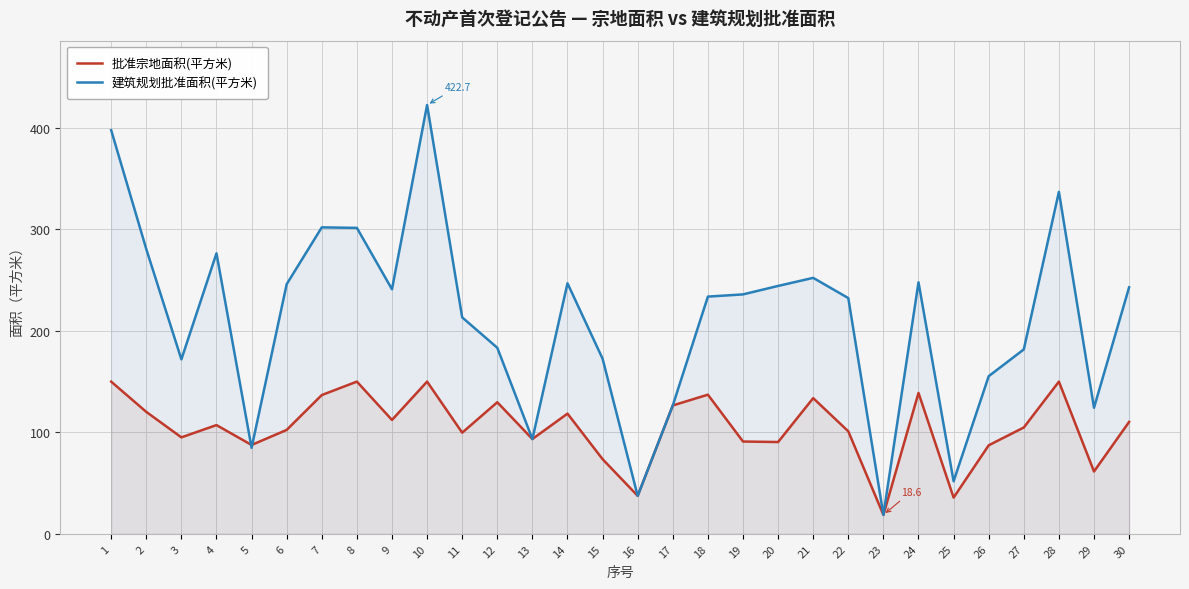

What is the maximum value for 建筑规划批准面积(平方米)?

422.7